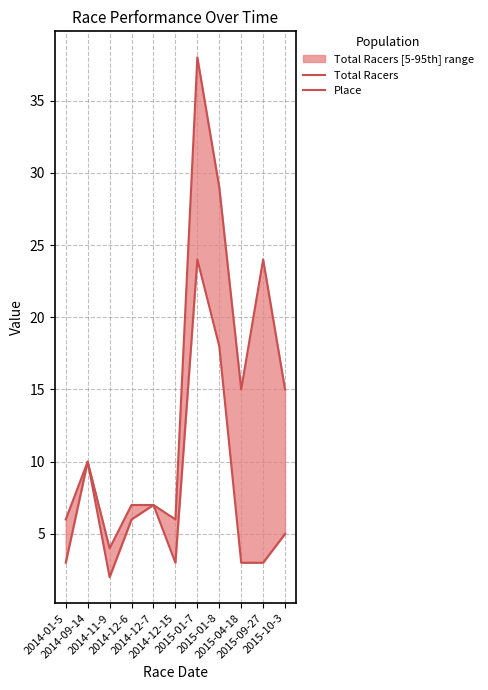

What is the difference between the Total Racers values at 2015-09-27 and 2015-10-3?

9